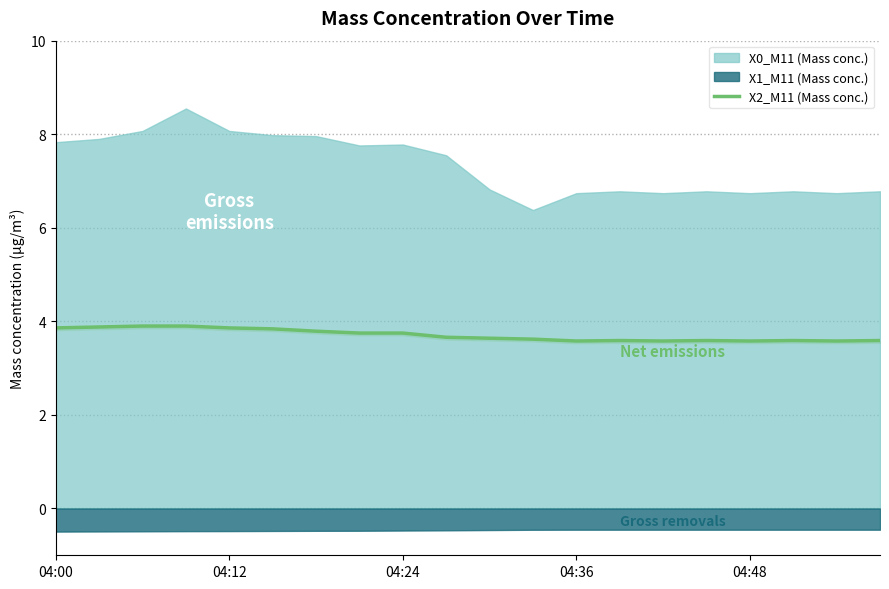

The value at 19 is 6.1. True or false?

False